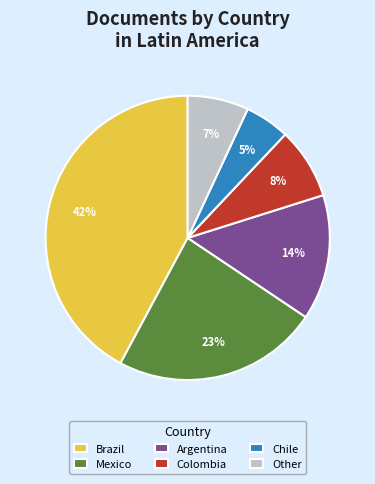

Approximately how many times larger is the value at Mexico compared to Argentina?

1.6